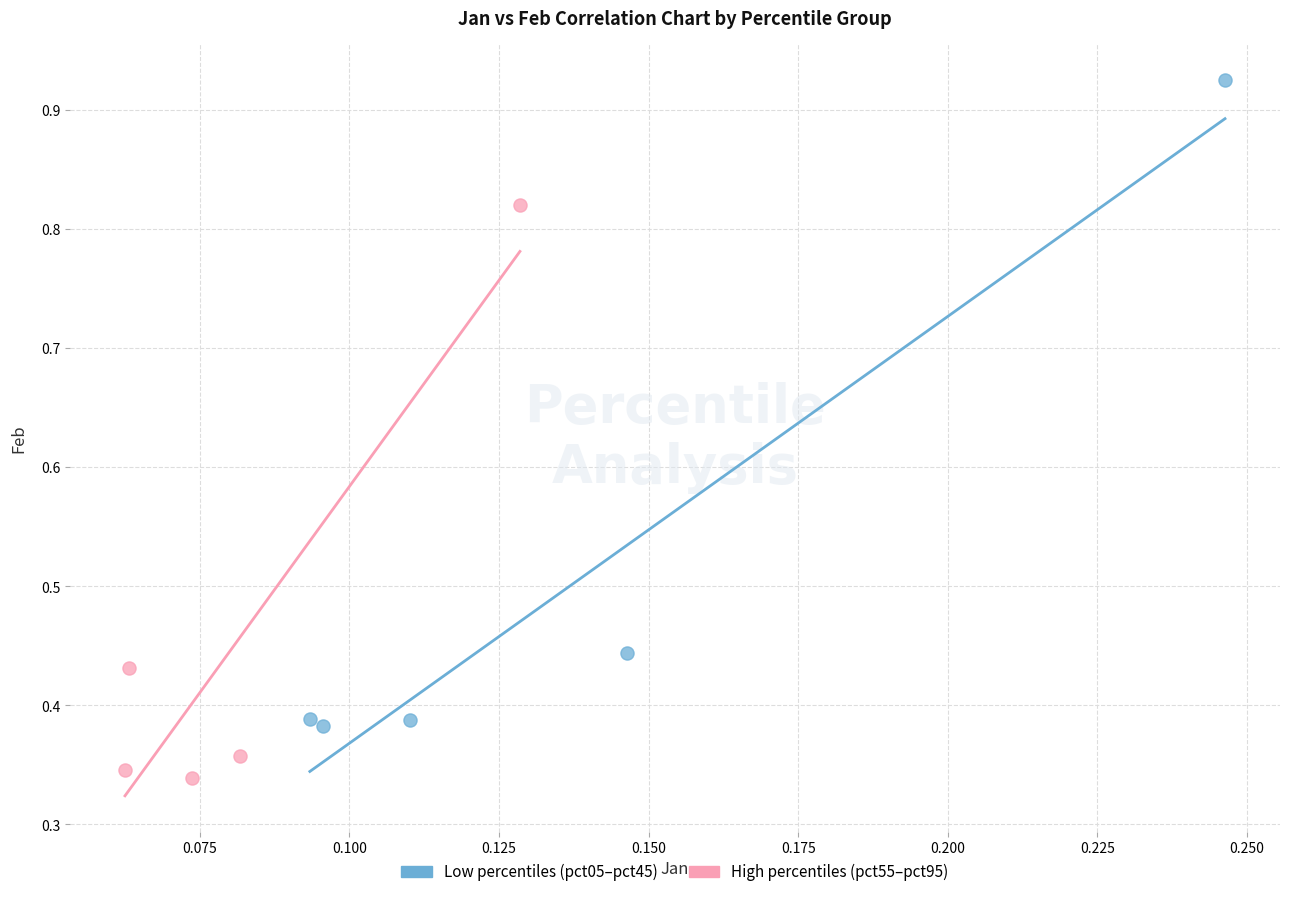

Which series has the widest spread of Y values?

Low percentiles (pct05–pct45)